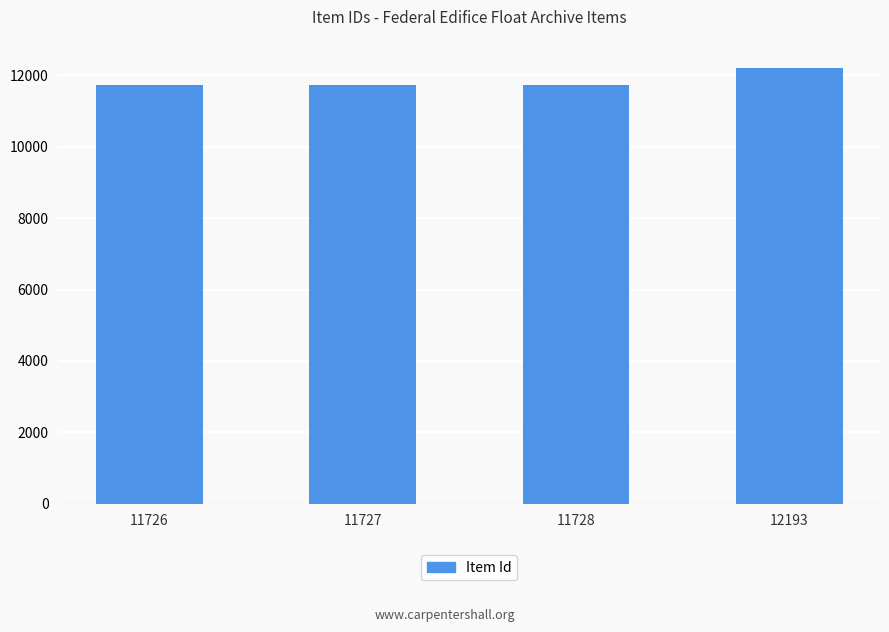

What is the sum of all values?

47374